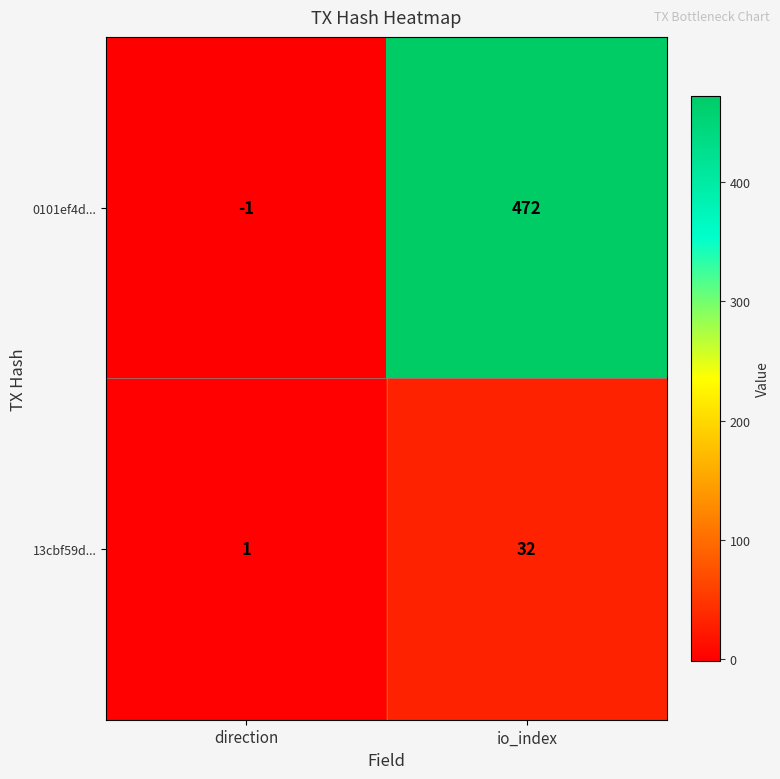

Which series has the largest total across all categories?

0101ef4d...